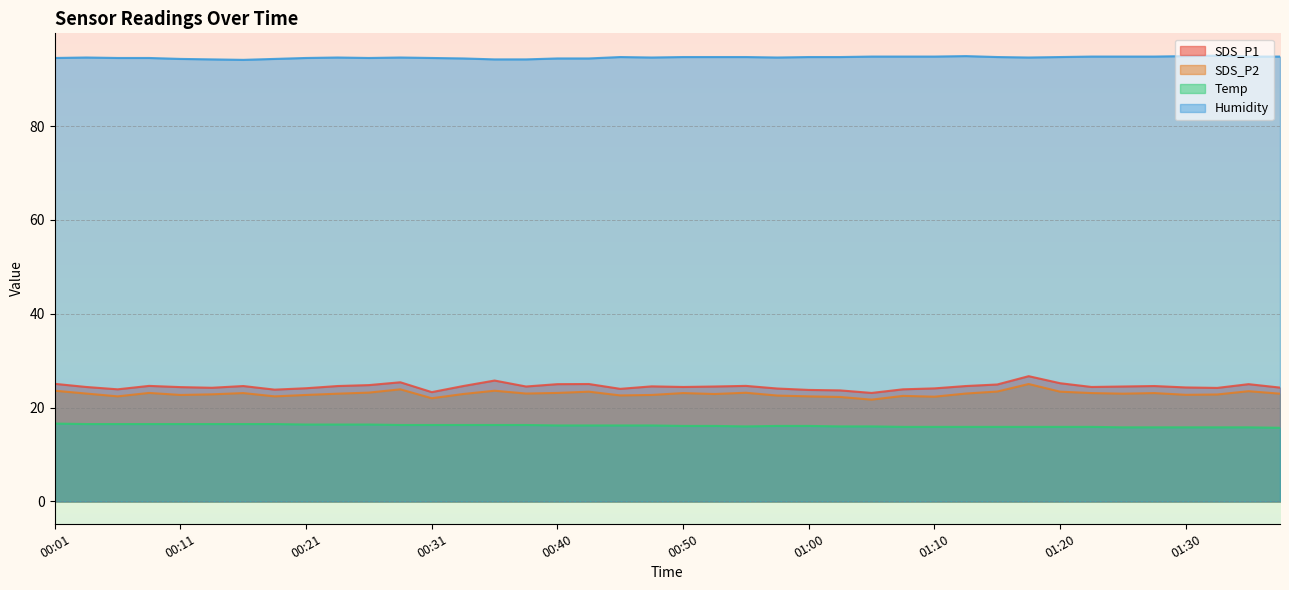

List the labels in order of SDS_P1 value, largest first.

01:17, 00:35, 00:28, 01:20, 00:01, 00:43, 00:40, 01:35, 01:15, 00:26, 00:08, 00:55, 00:16, 00:23, 00:33, 01:12, 01:27, 00:48, 00:38, 00:53, 01:25, 00:04, 00:50, 01:22, 00:11, 01:30, 01:37, 00:13, 01:32, 00:21, 01:10, 00:58, 00:45, 00:06, 01:08, 00:18, 01:00, 01:03, 00:31, 01:05